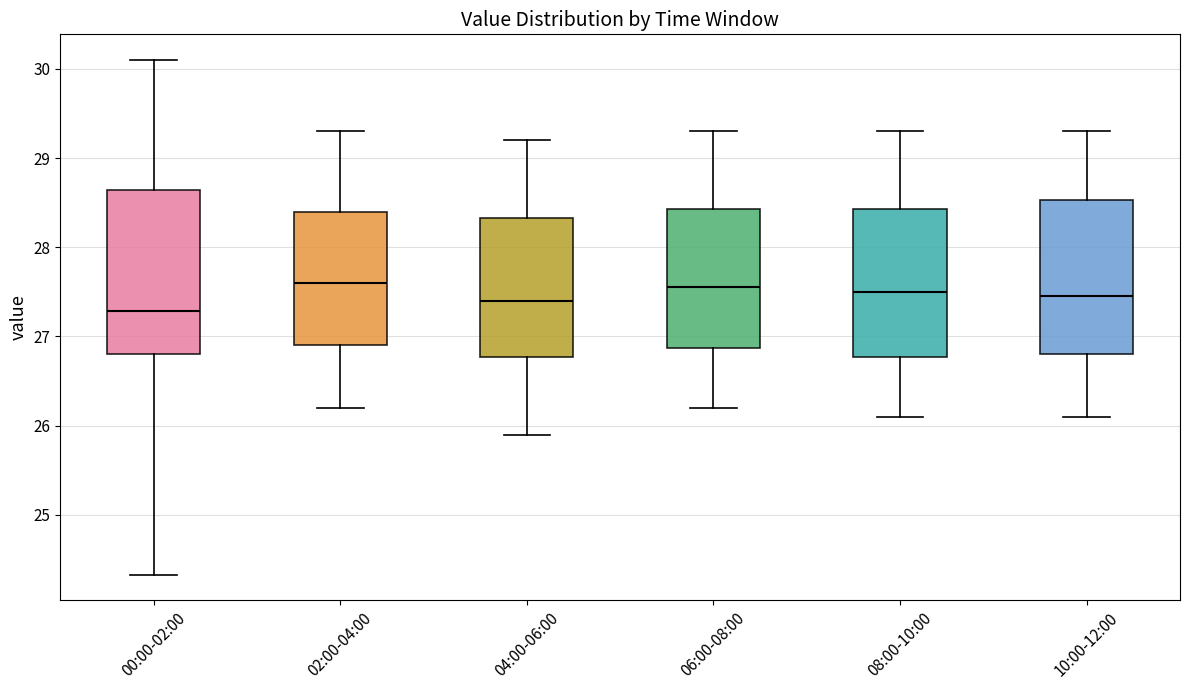

Which box's median line is the lowest?

00:00-02:00